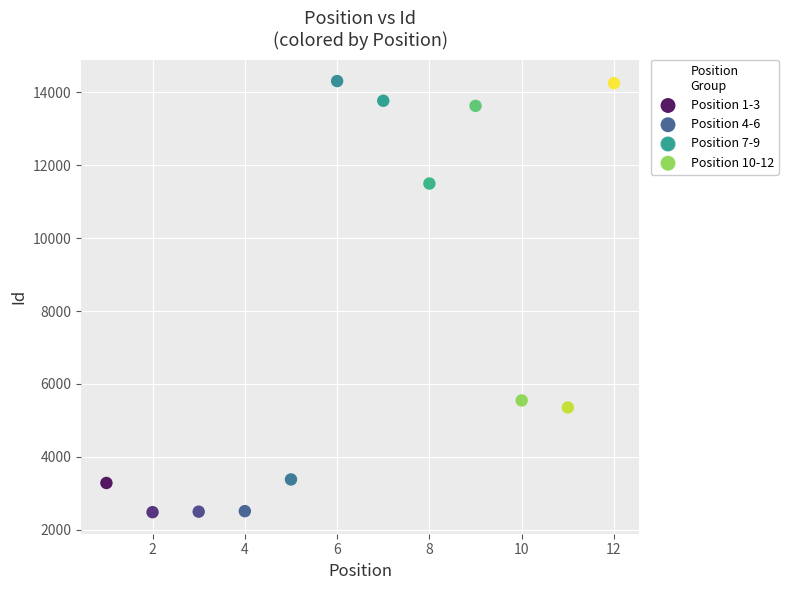

Which series has the largest Y range (max minus min)?

Position 4-6